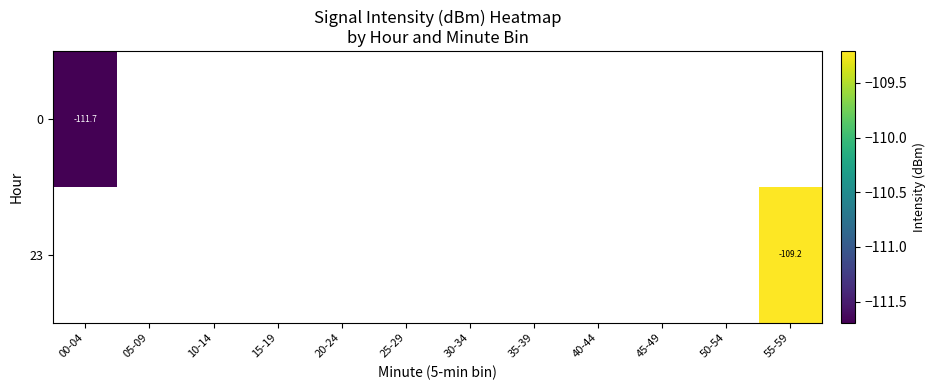

Which has a higher value, 40-44 or 10-14?

10-14